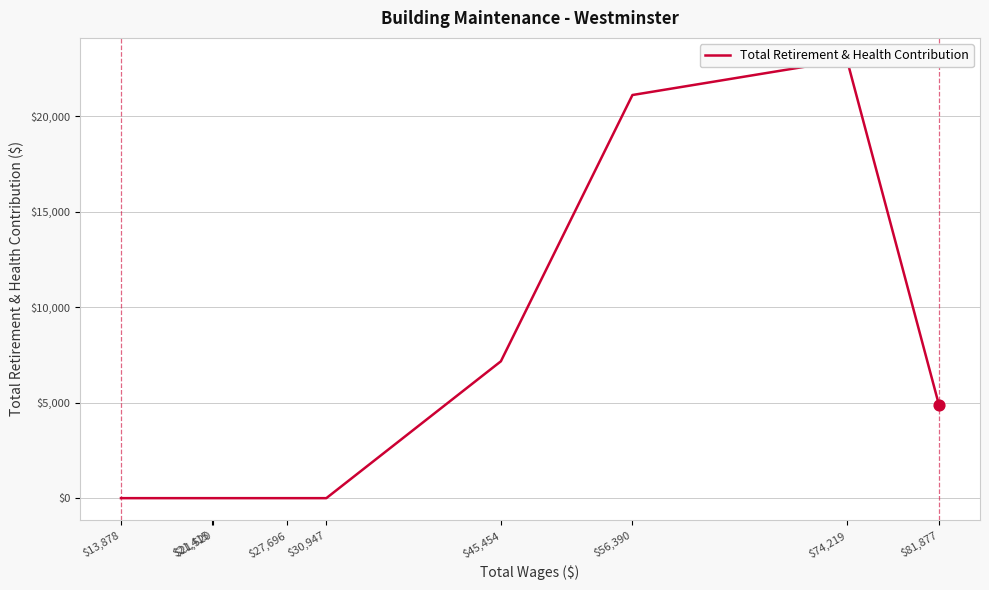

What is the change in value from $45,454 to $13,878?

-7168